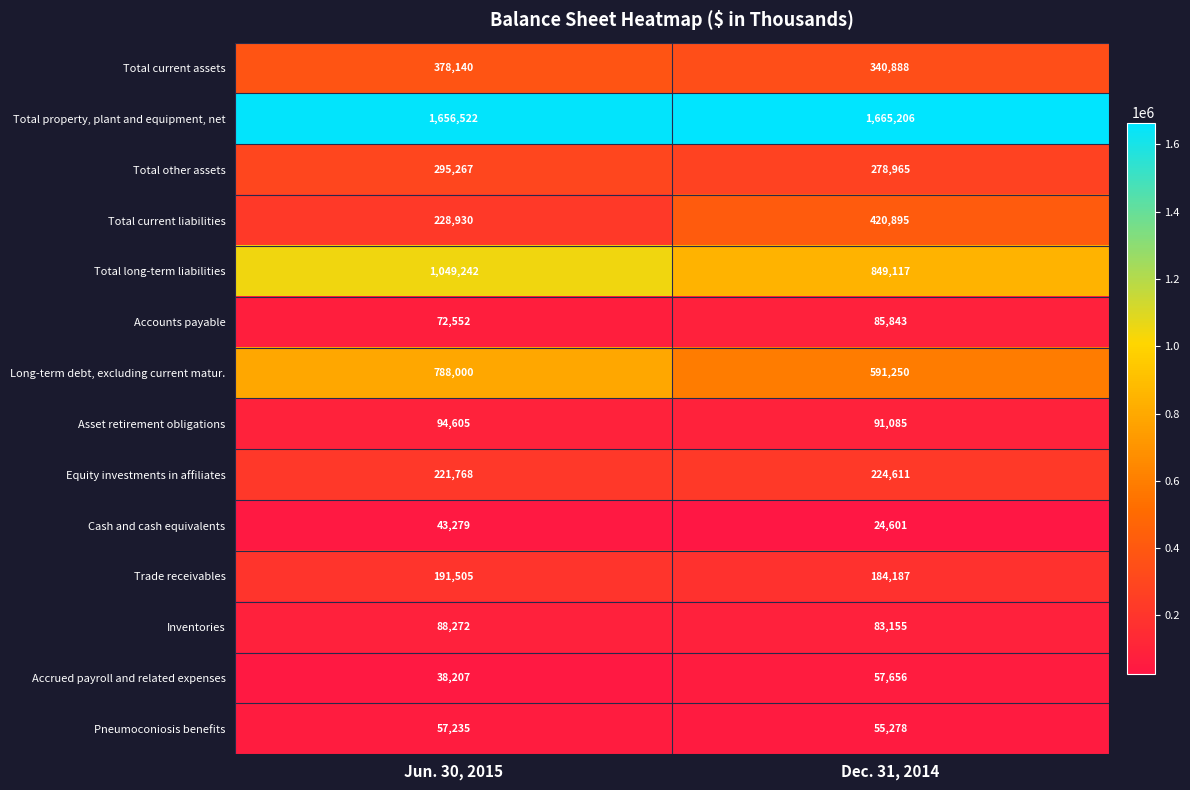

At how many categories does at least one series exceed 1205710?

2